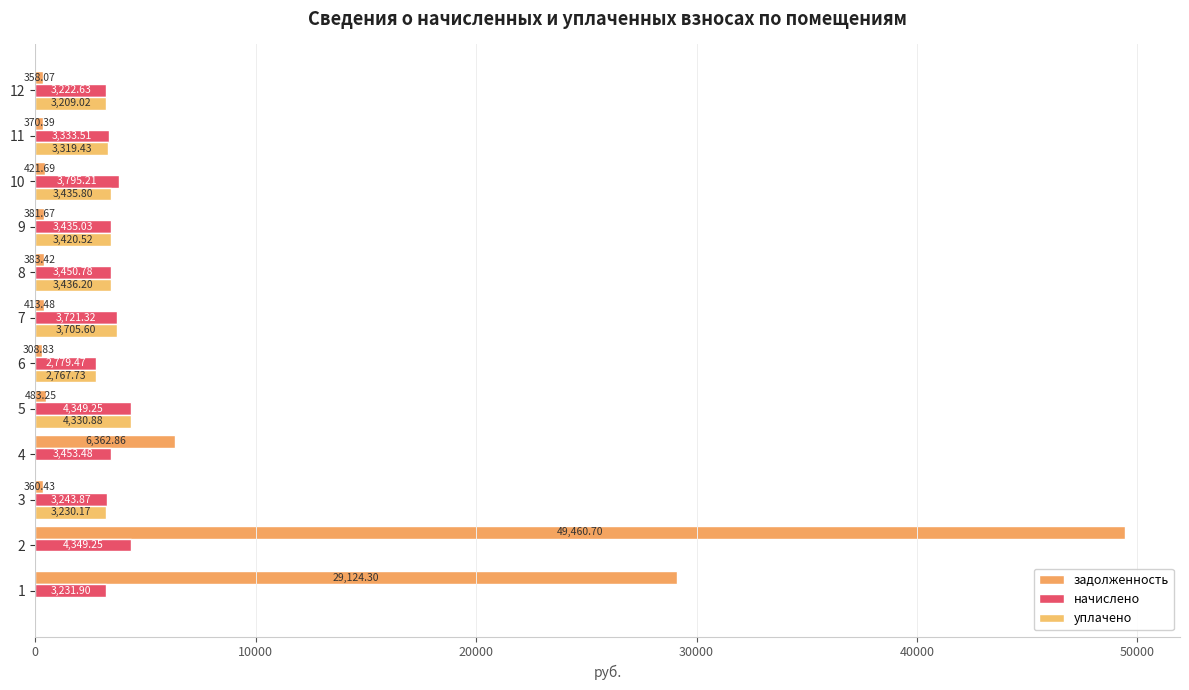

How many data points in начислено are above 3450?

6